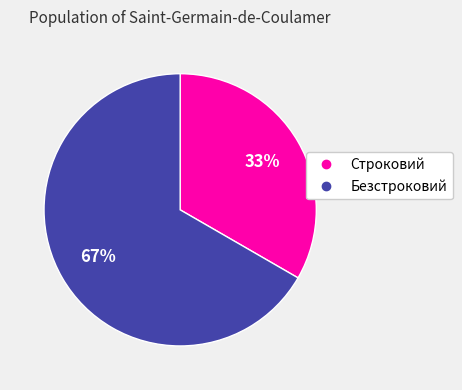

Between Безстроковий and Строковий, which is larger?

Безстроковий